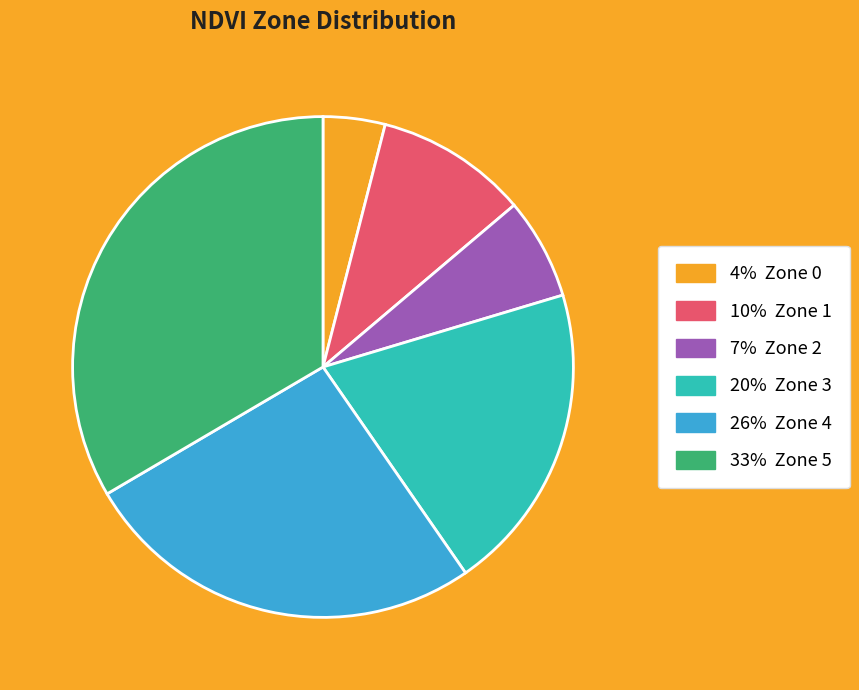

Is 10% Zone 1 the majority of the pie?

No